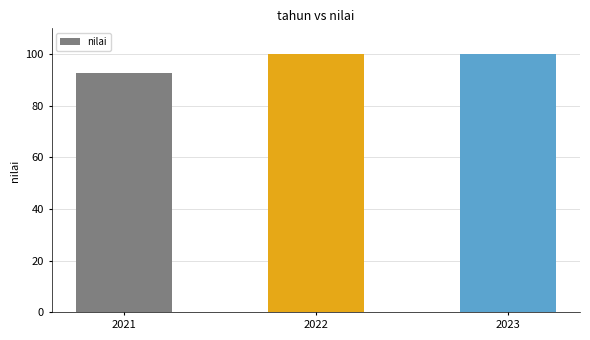

Is it true that the value at 2021 is 21.4?

False